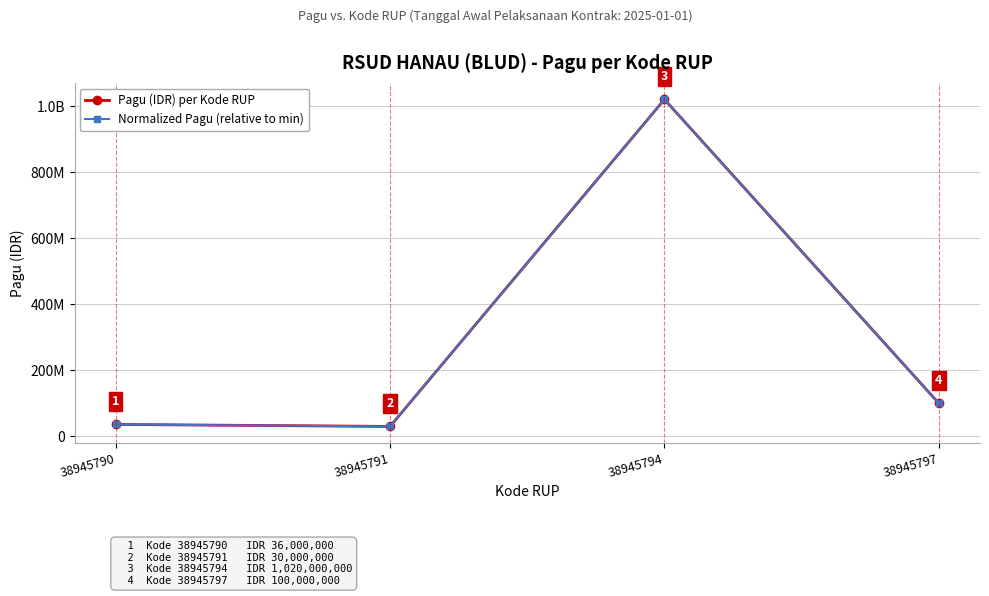

Does the chart have visible grid lines?

Yes